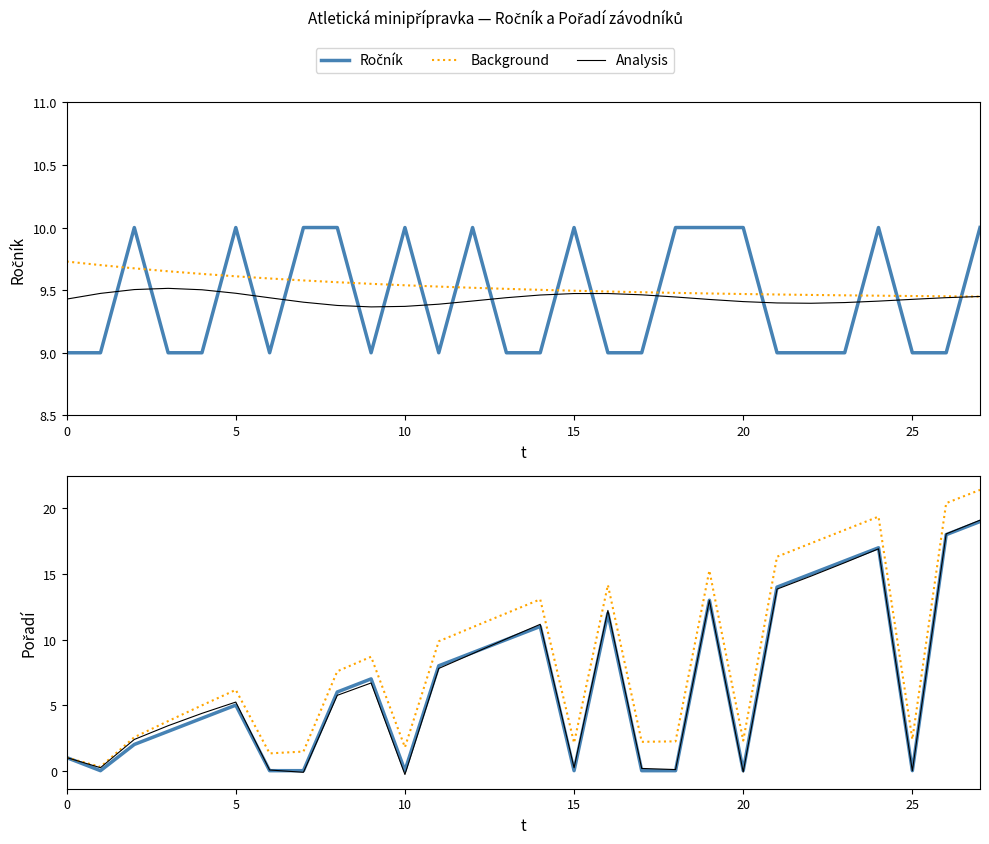

What is the value of the Ročník point at the 2nd from the left?

9.0